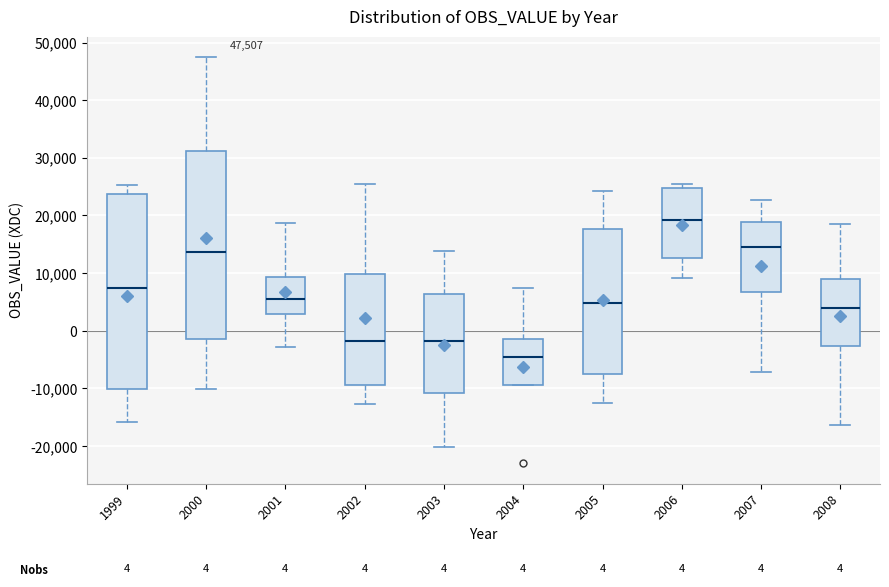

Which box has the lowest median line?

2004